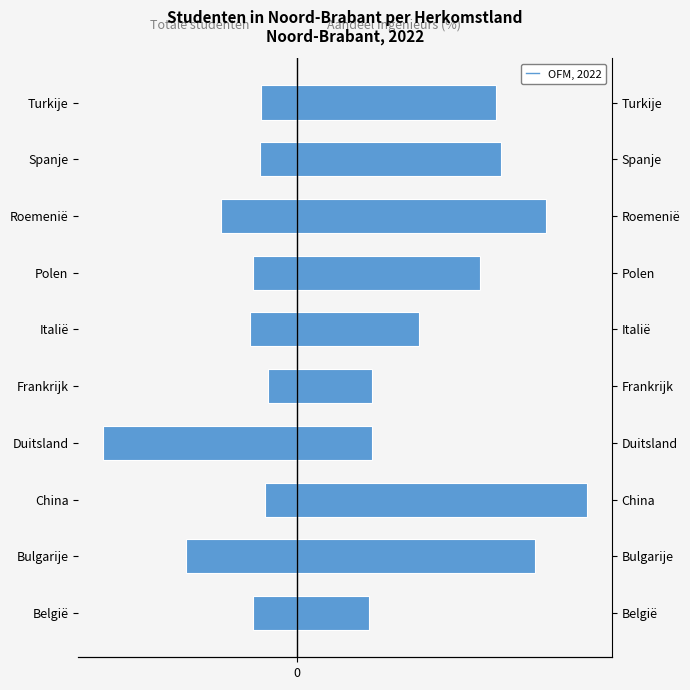

The value of Totale aantal studenten at België is -9.0. True or false?

True